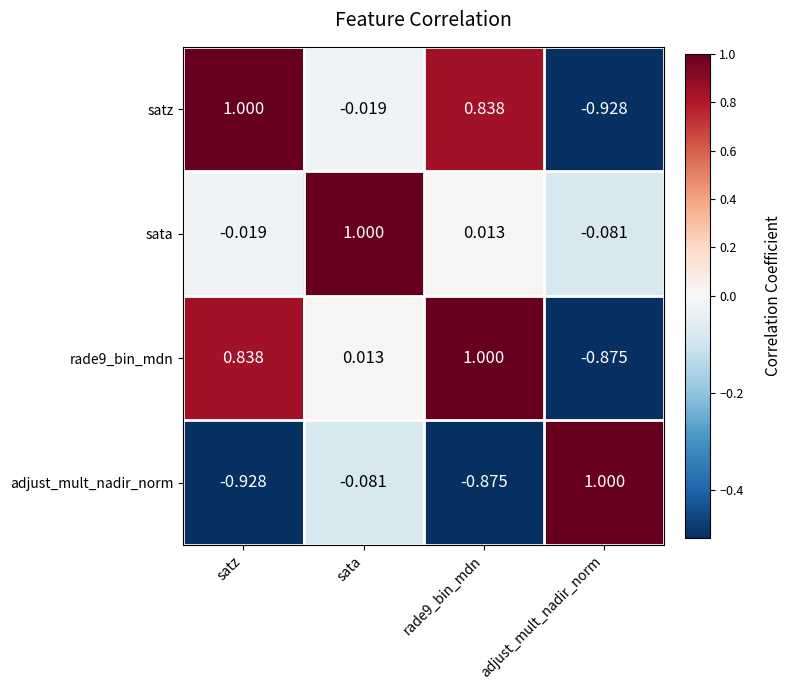

At which label is satz closest to 0?

sata